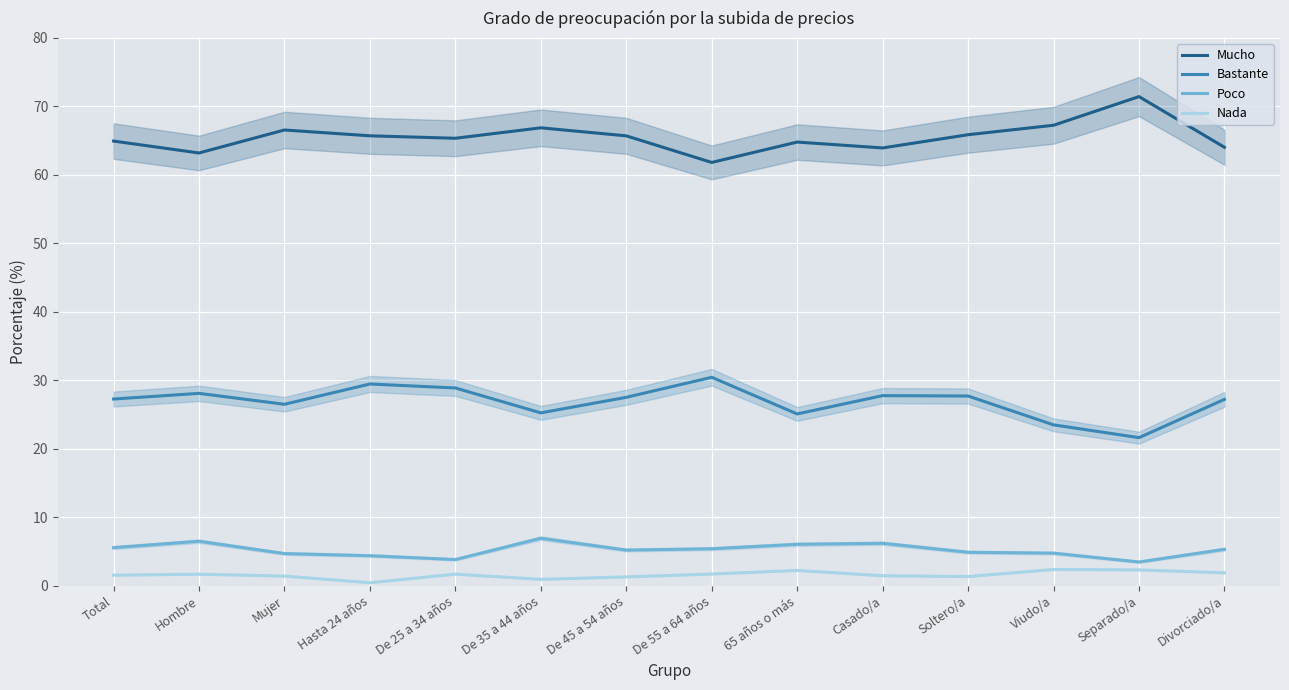

What is the difference between the second highest and minimum values in the Mucho series?

5.4